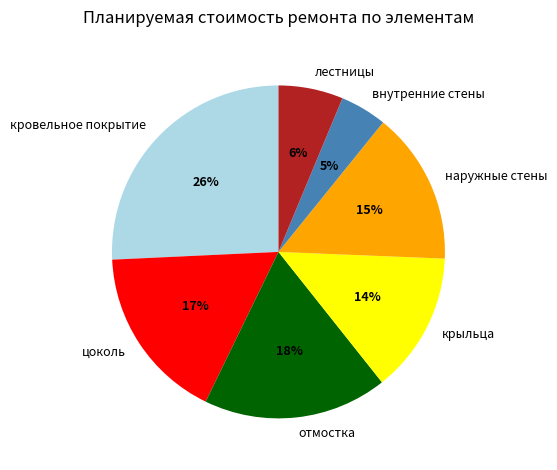

What is the largest slice in the pie chart?

кровельное покрытие